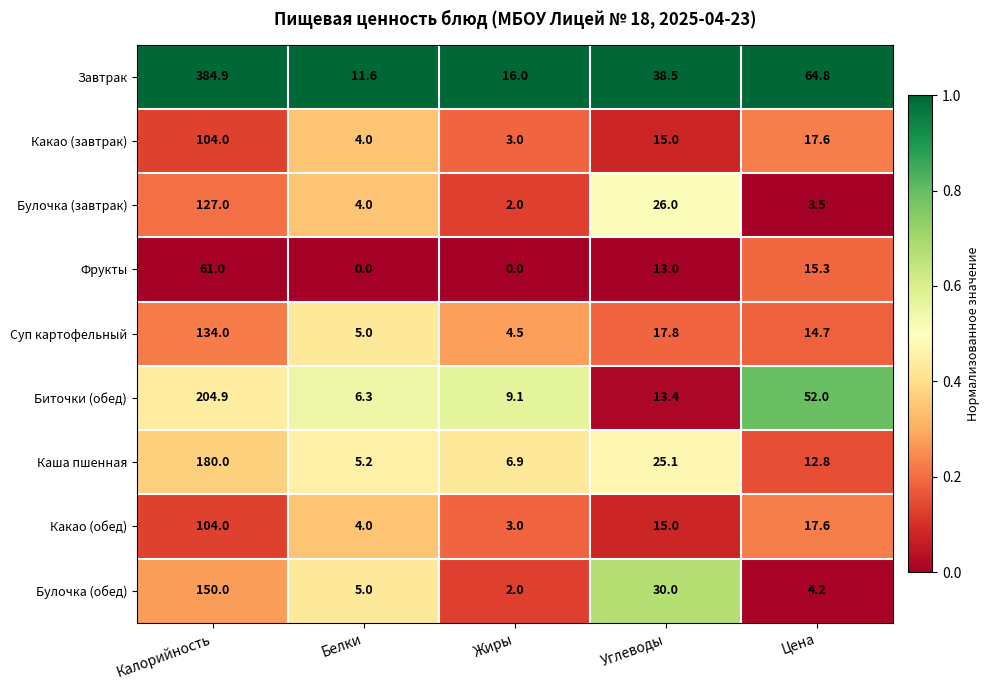

What is the sum of the Какао (завтрак) values at Цена and Калорийность?

121.6